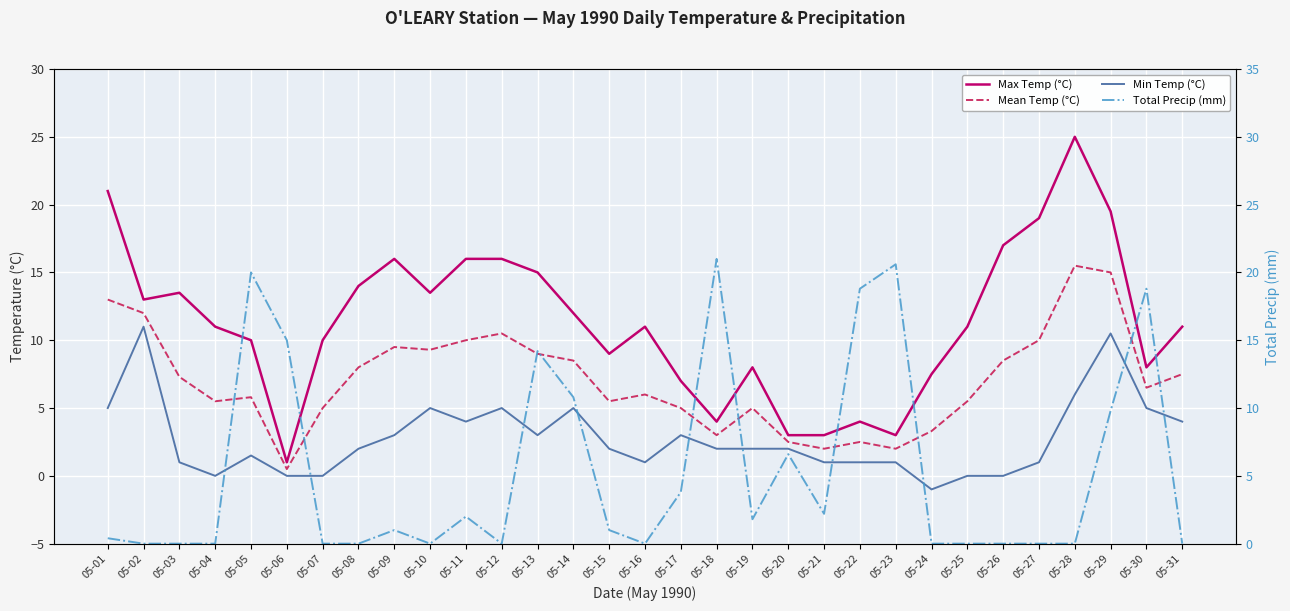

What is the value of the Mean Temp (°C) point at the 5th from the left?

5.8